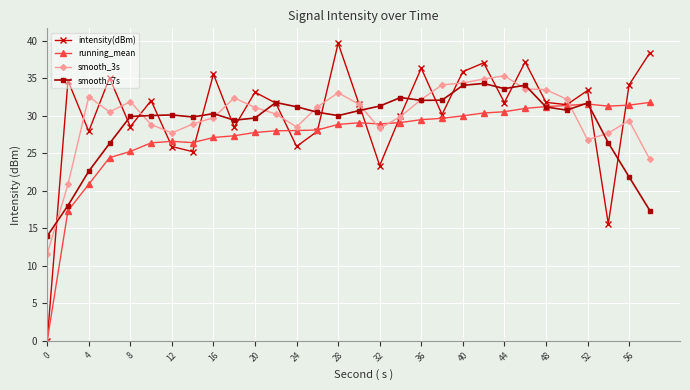

What is the average value of the intensity(dBm) series?

30.3